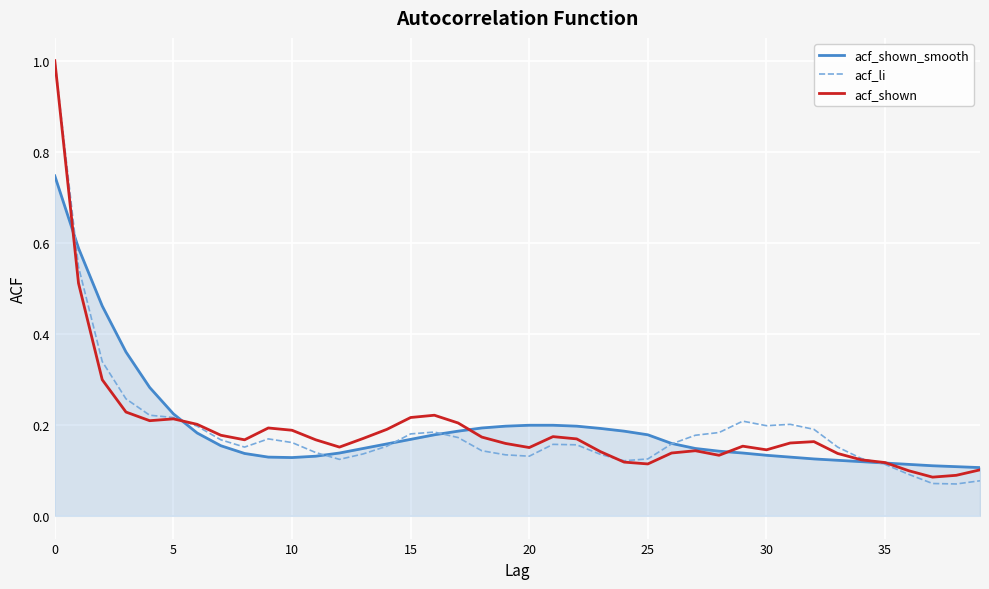

What is the highest value of the acf_shown series?

1.0